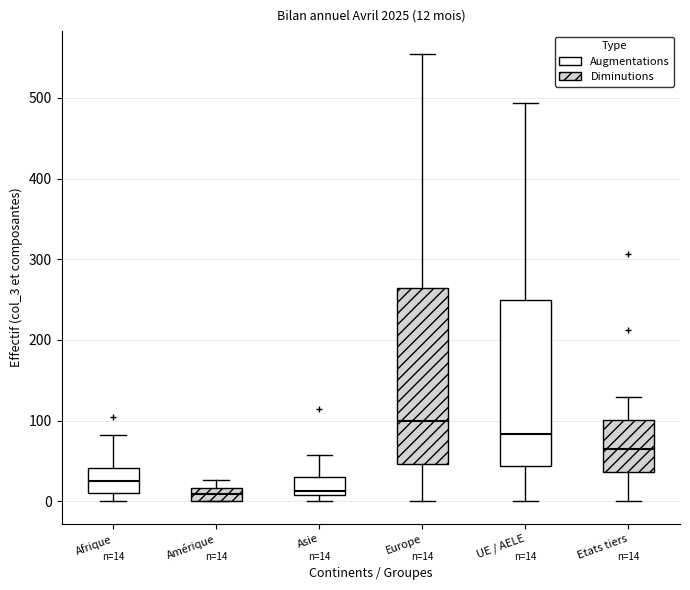

Which box has the highest median line?

Europe